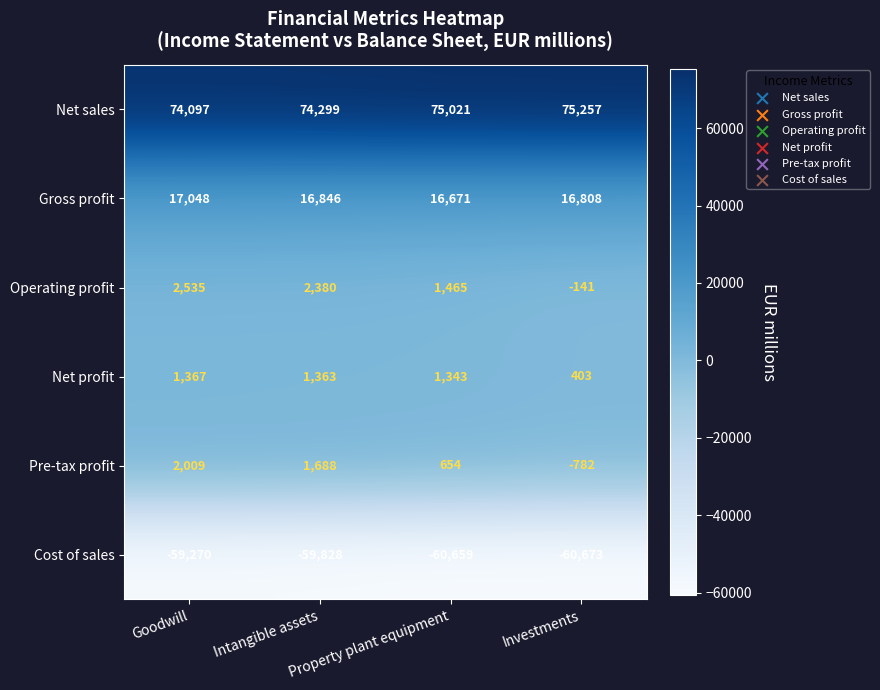

What is the smallest value displayed?

-60673